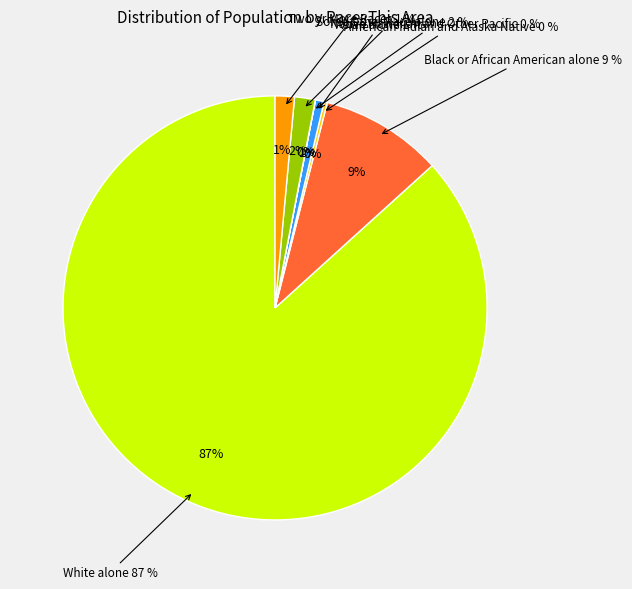

To the nearest percent, what percentage of the pie is Black or African American alone?

9%